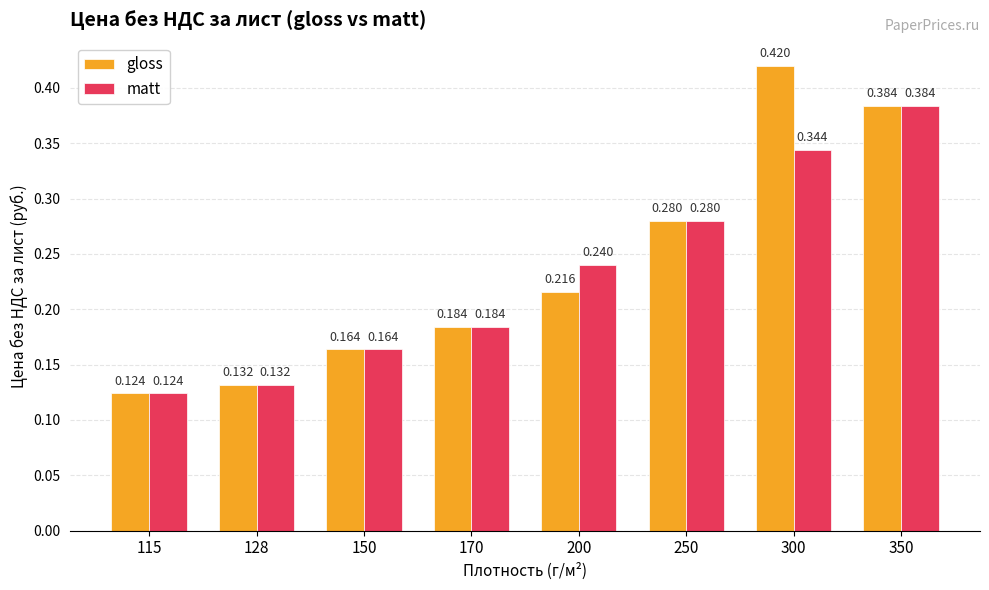

List the labels in order of gloss value, largest first.

300, 350, 250, 200, 170, 150, 128, 115